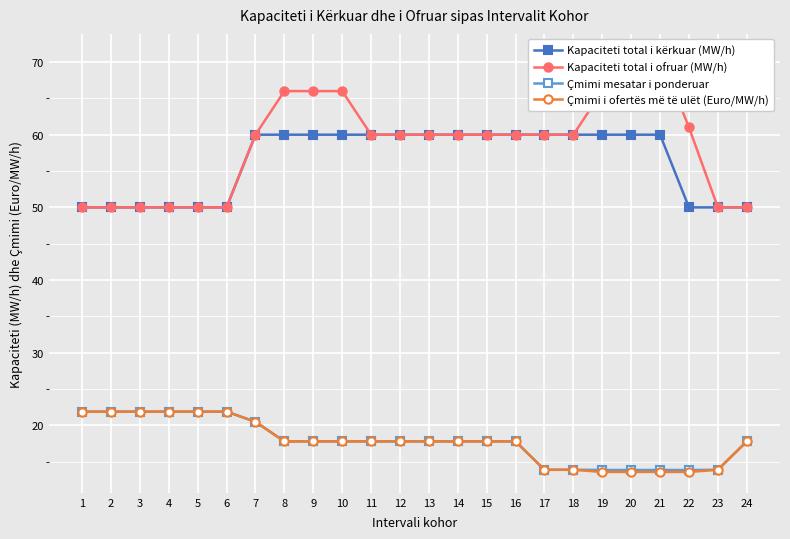

True or false: Çmimi i ofertës më të ulët (Euro/MW/h) and Kapaciteti total i kërkuar (MW/h) intersect in this chart.

False